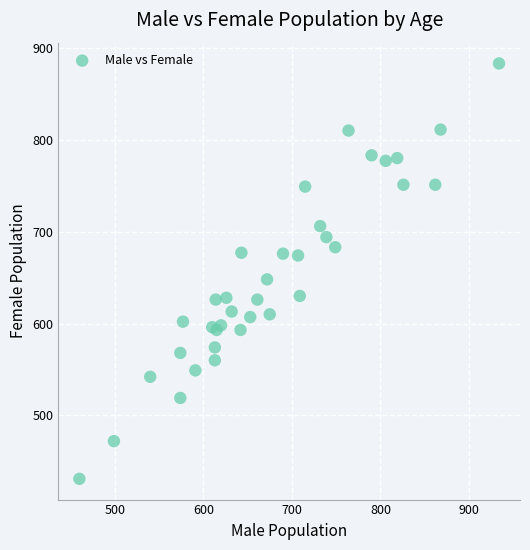

What Y value in the scatter plot is closest to 657?

648